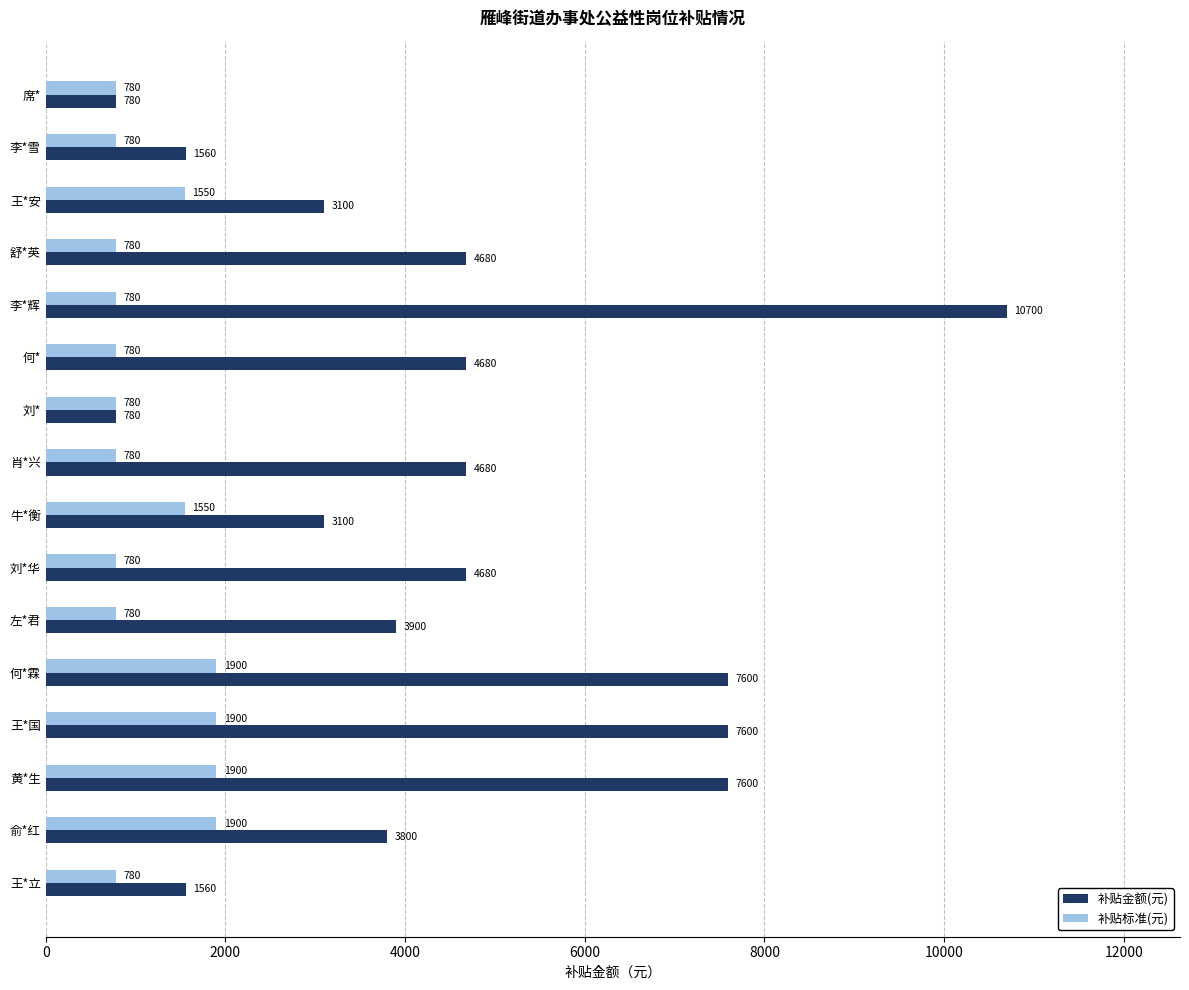

The value of 补贴金额(元) at 刘* is 780. True or false?

True